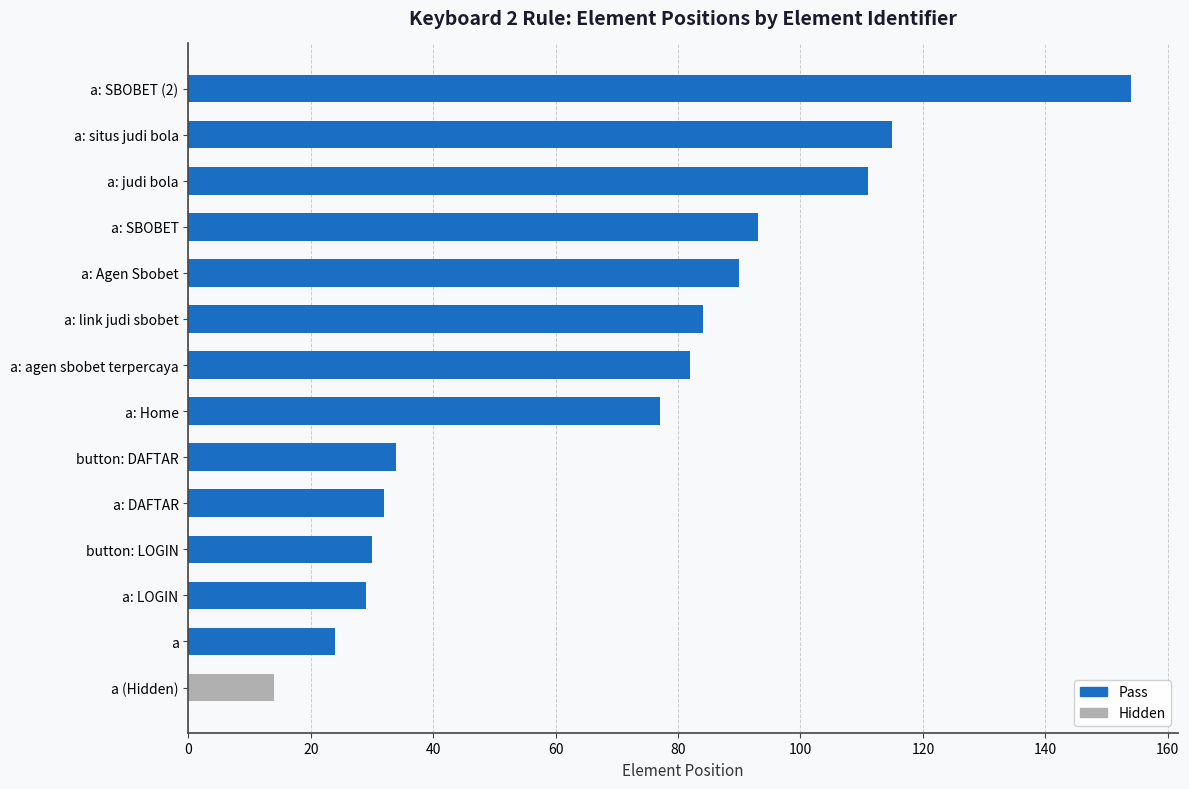

What is the change in value from a to a: Home?

+53